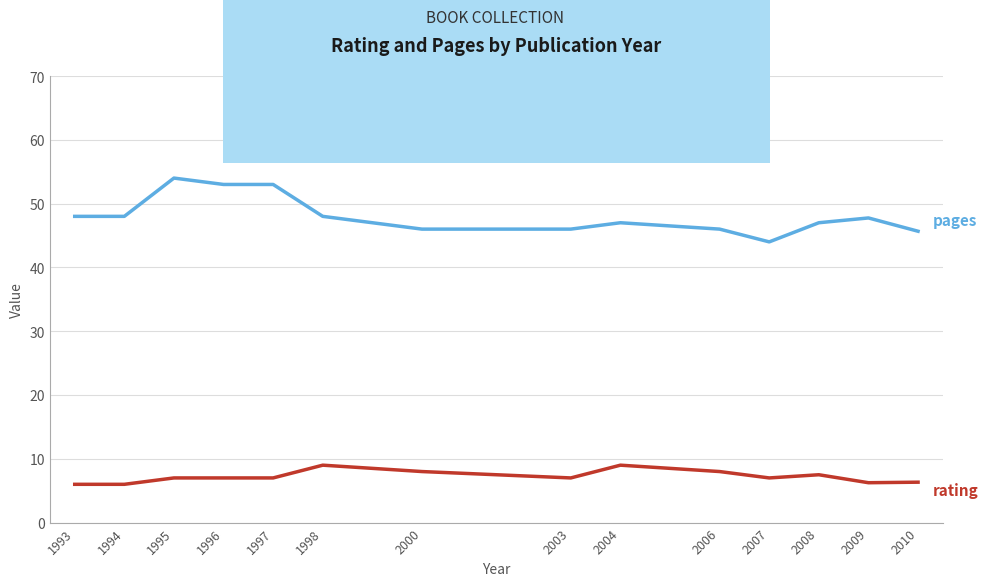

What is the total value across all series at 1995?

61.0